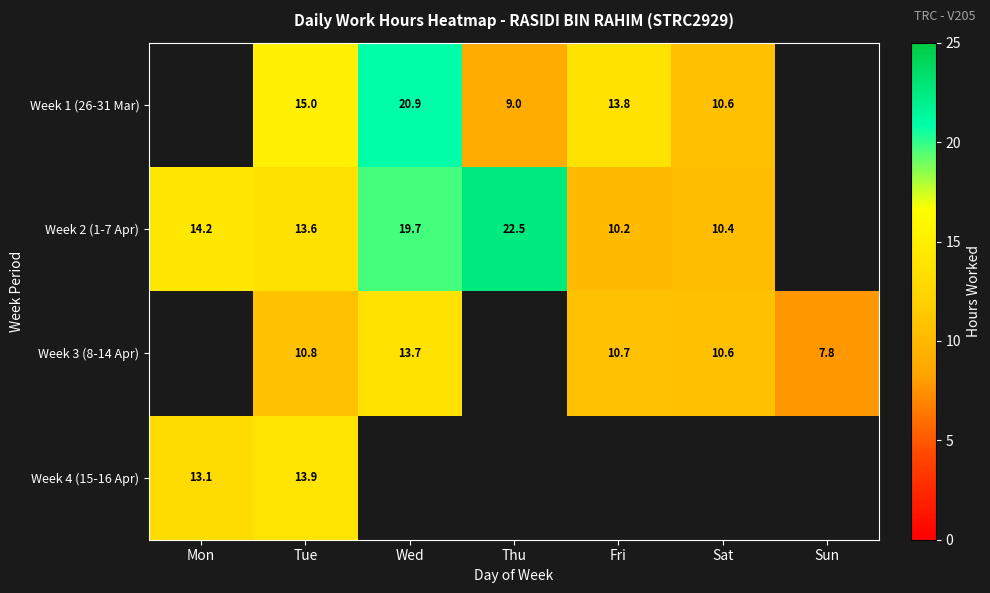

Is the value of Week 2 (1-7 Apr) at Tue greater than the value of Week 1 (26-31 Mar) at Tue?

No